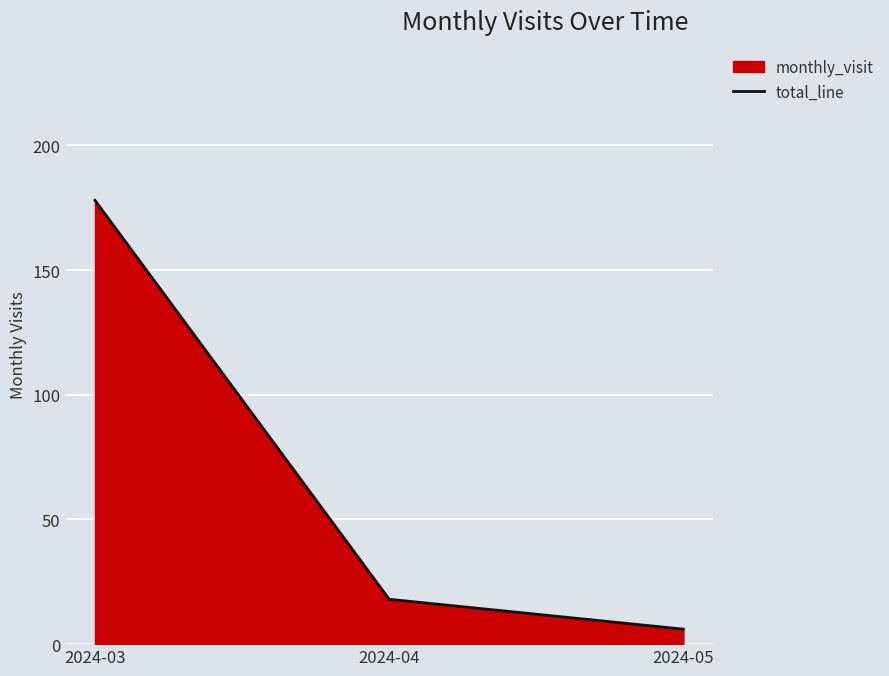

Reading left to right, extract all data points from this chart.

178	18	6